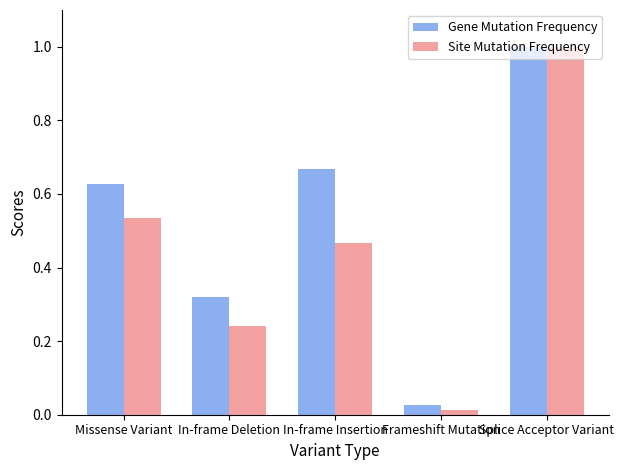

What is the highest value of the Gene Mutation Frequency series?

1.0